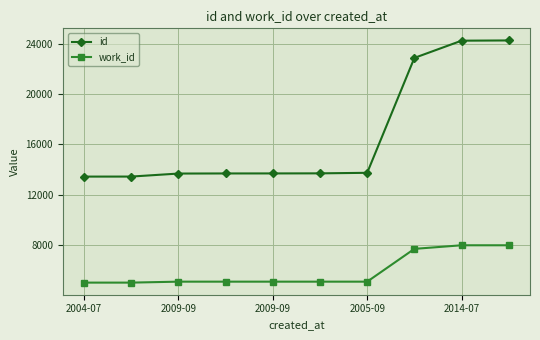

What are all the series names shown in the legend?

id, work_id